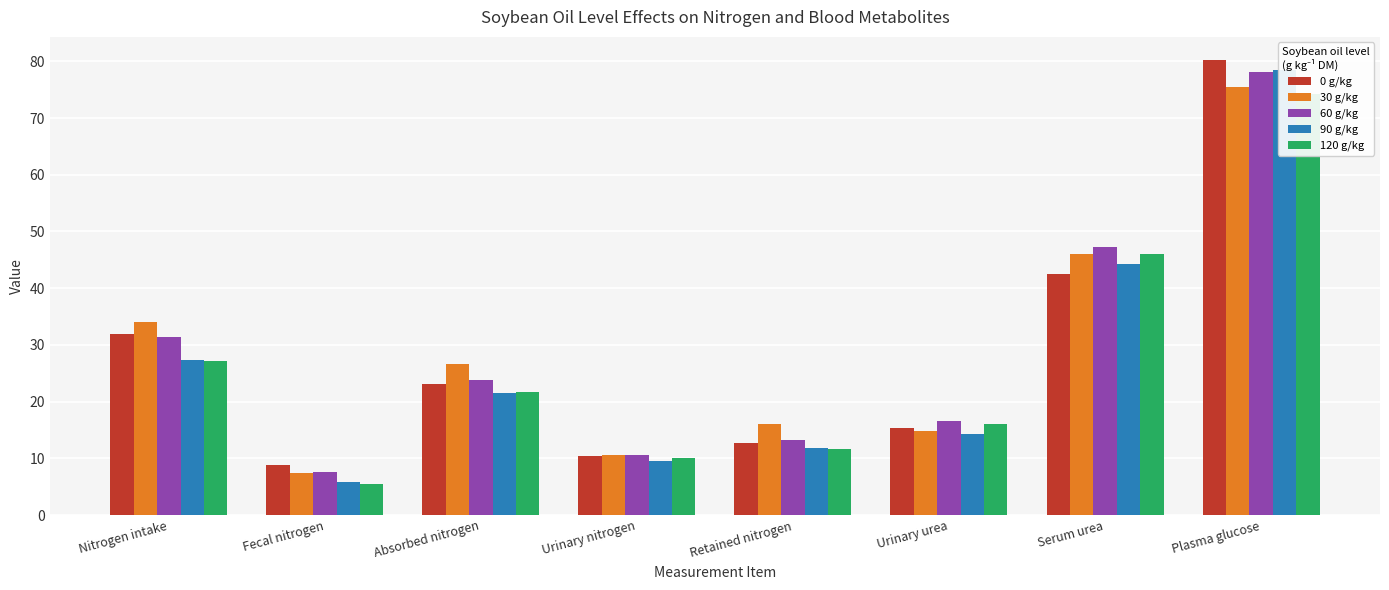

At which label does 0 g/kg reach its peak?

Plasma glucose